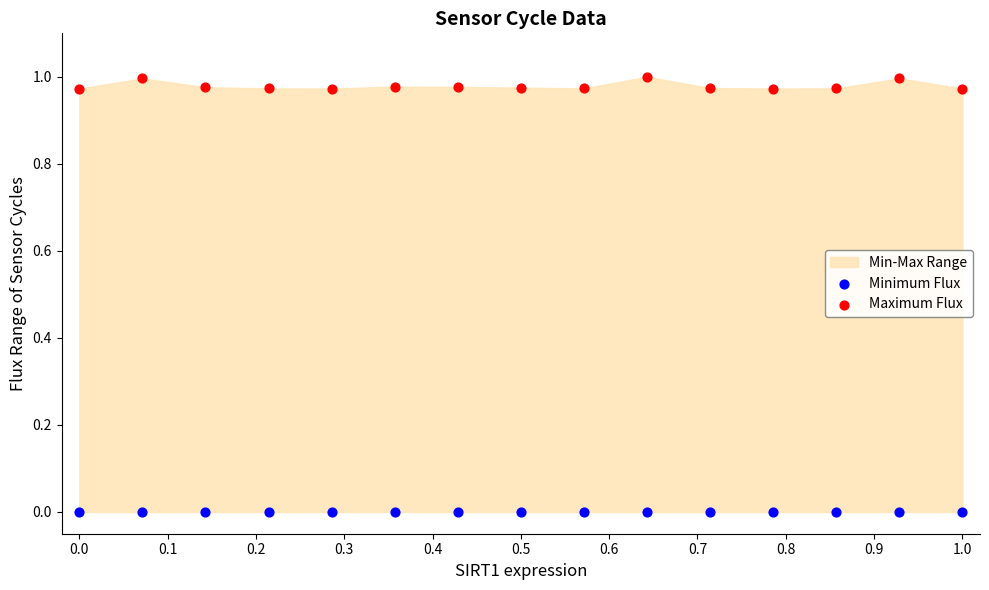

Which series reaches the minimum Y coordinate?

Minimum Flux